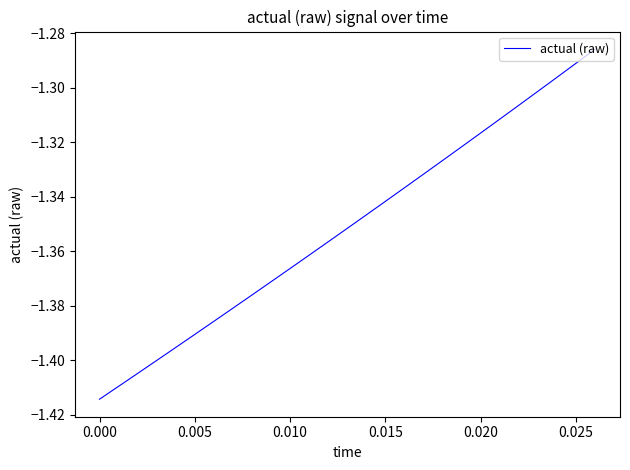

Does the chart display data point markers on the line(s)?

No